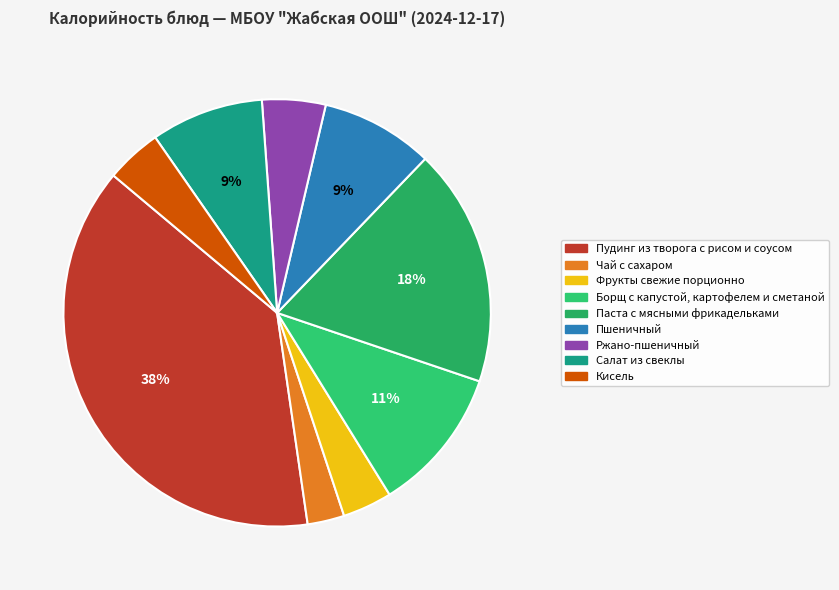

To the nearest percent, what portion does Фрукты свежие порционно represent?

4%